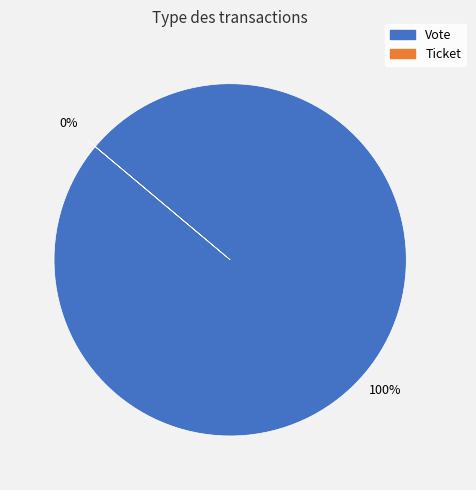

Does Ticket represent more than half of the total?

No